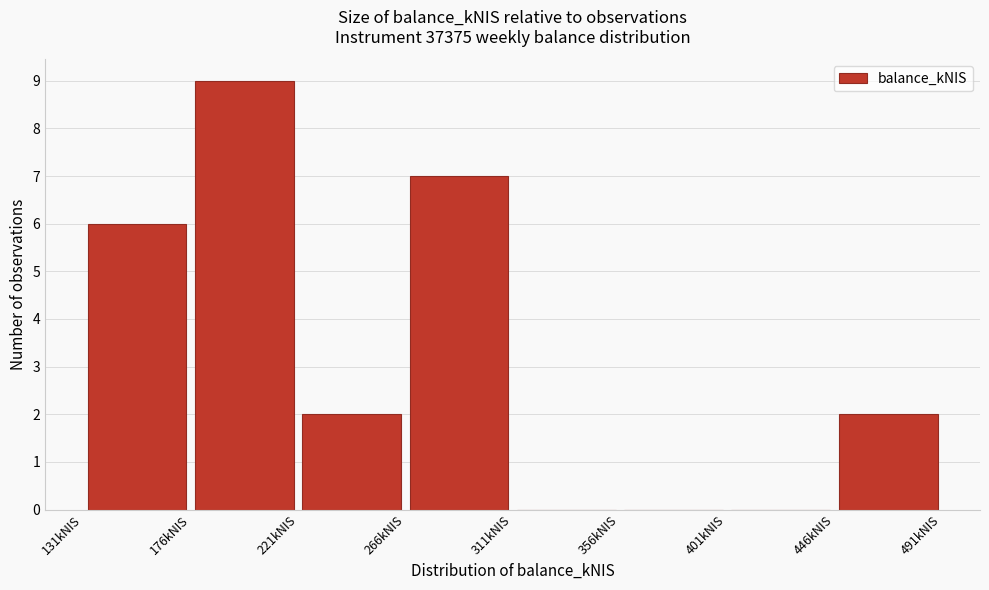

Reading left to right, list every bar in this chart as the range it spans on the x-axis followed by its height. Neither the bar edges nor the heights are printed on the chart, so give them approximately, as read against the axes.

130 to 175: 6
175 to 220: 9
220 to 265: 2
265 to 310: 7
310 to 355: 0
355 to 400: 0
400 to 445: 0
445 to 490: 2